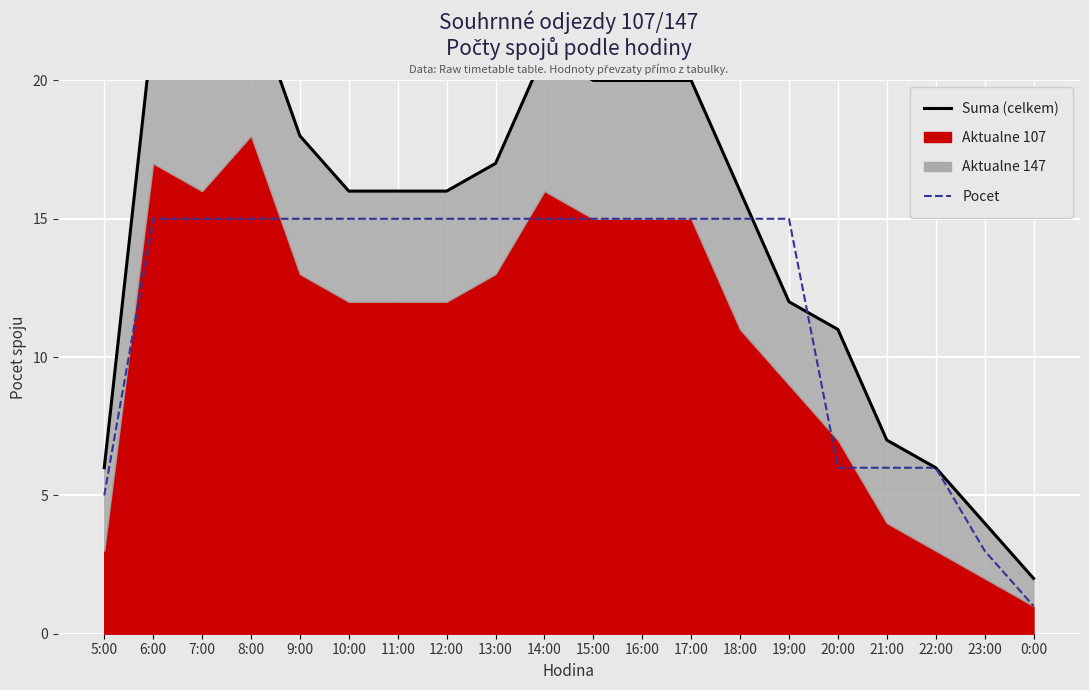

What is the difference between the maximum and second lowest values in the Pocet series?

12